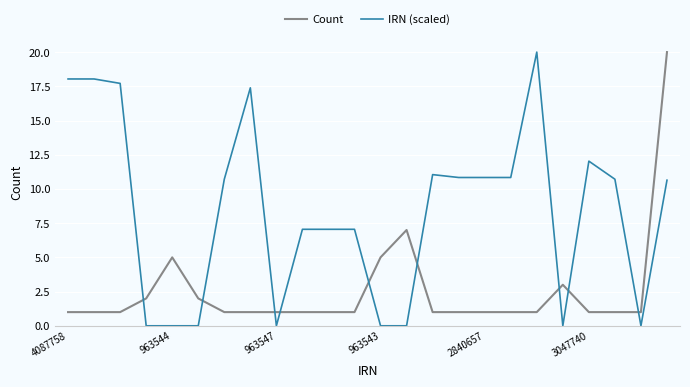

Which series has the largest total across all categories?

IRN (scaled)